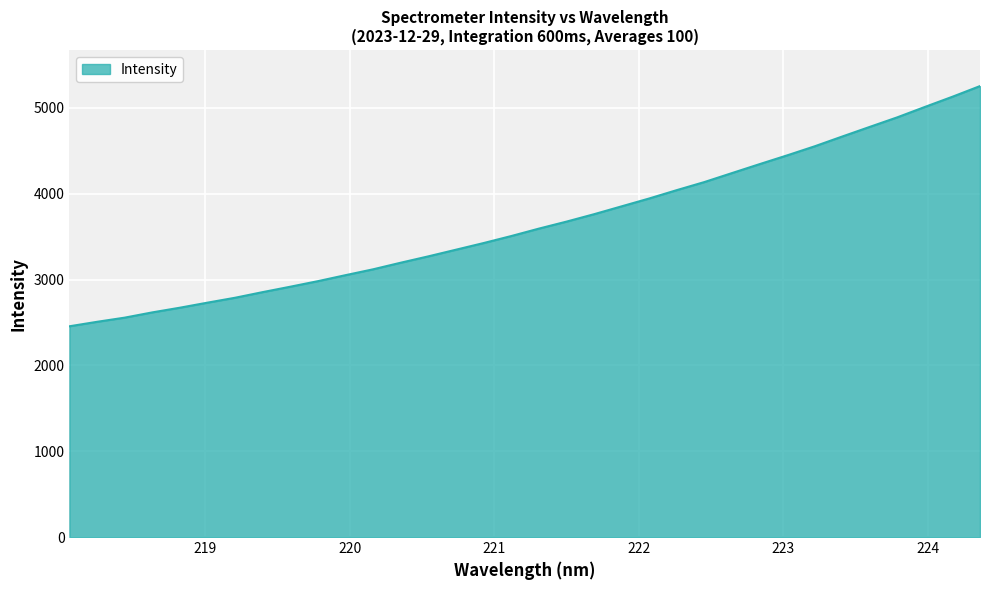

What is the smallest value displayed?

2455.2